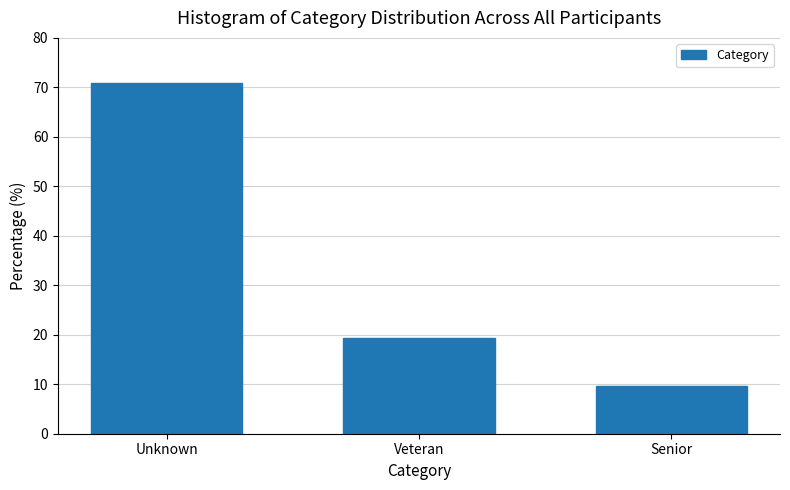

Reading left to right, extract all data points from this chart.

71.0	19.4	9.7